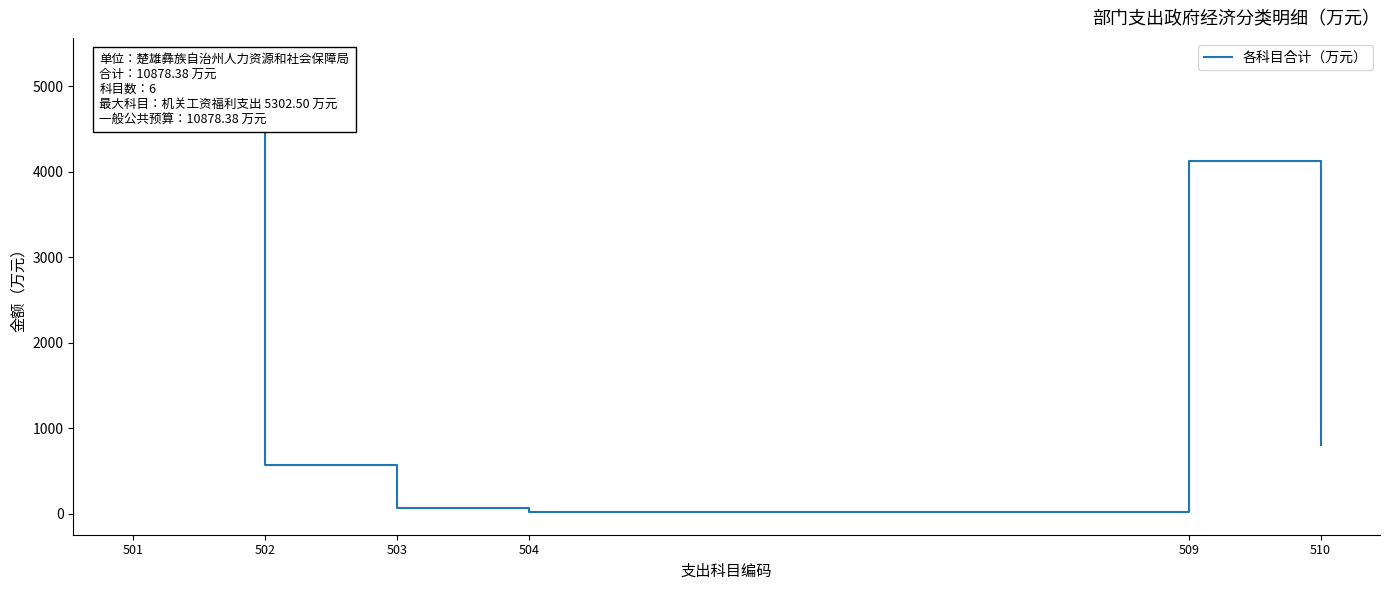

Where is the data nearest to the value 2660?

509